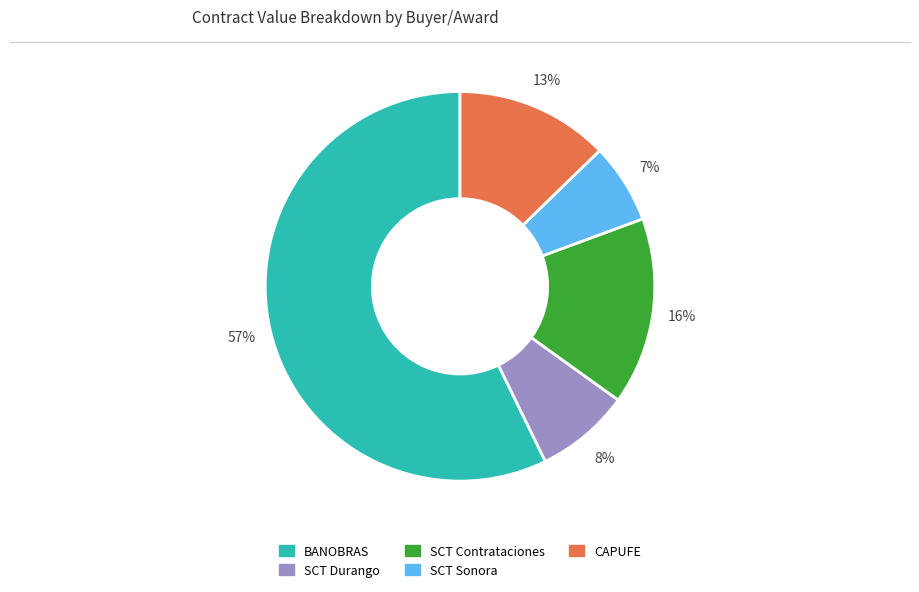

To the nearest percent, what percentage of the pie is SCT Sonora?

7%